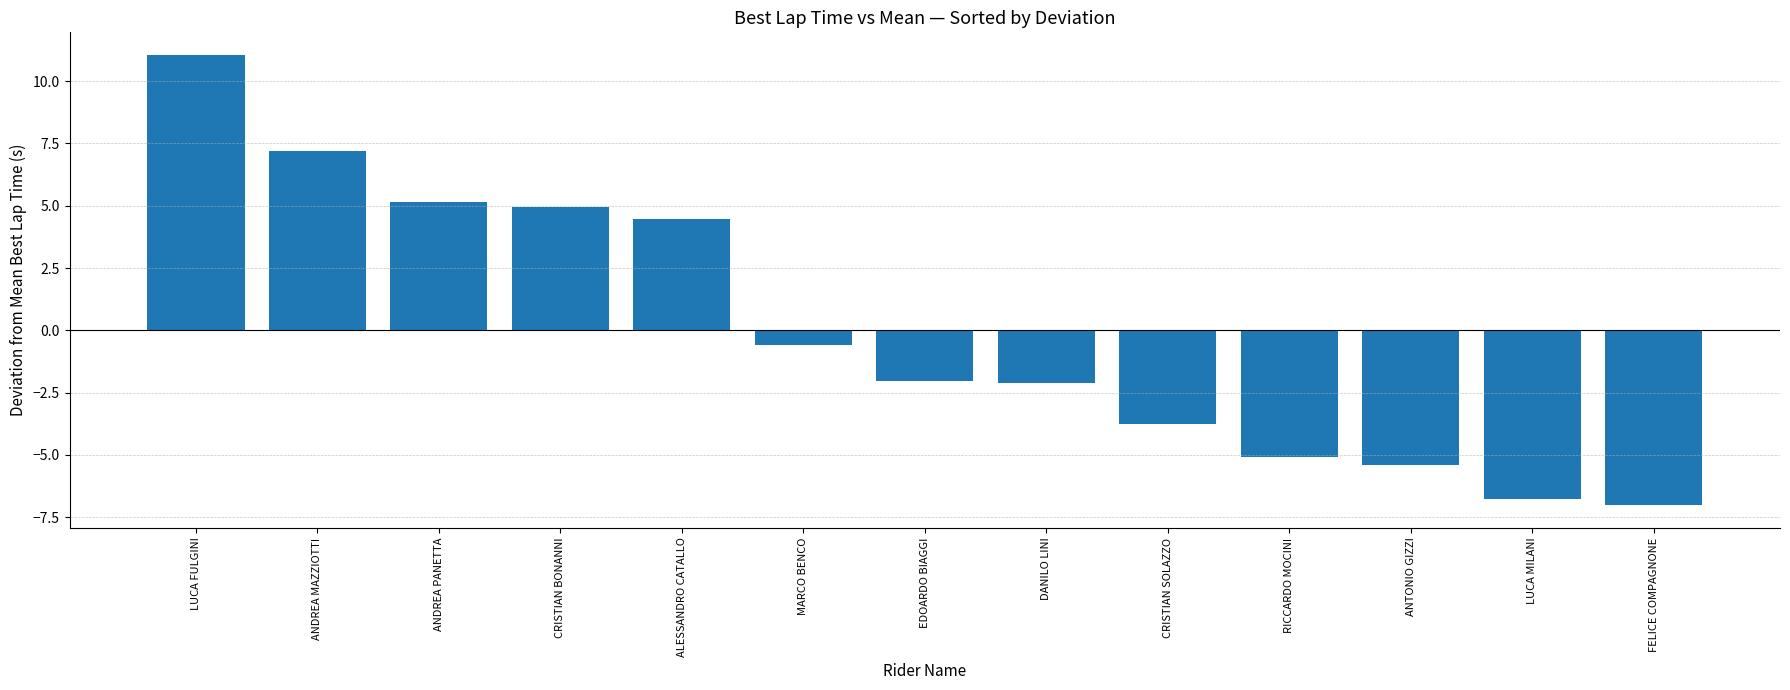

The value at ALESSANDRO CATALLO is 1.3. True or false?

False